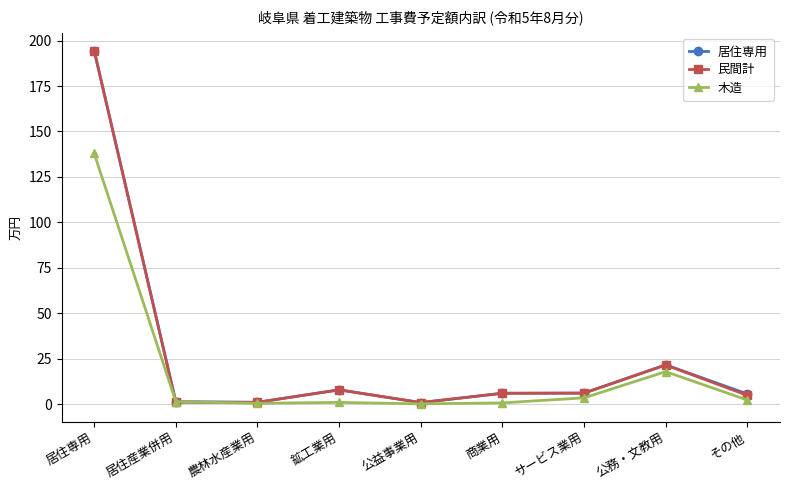

Does the chart have visible grid lines?

Yes